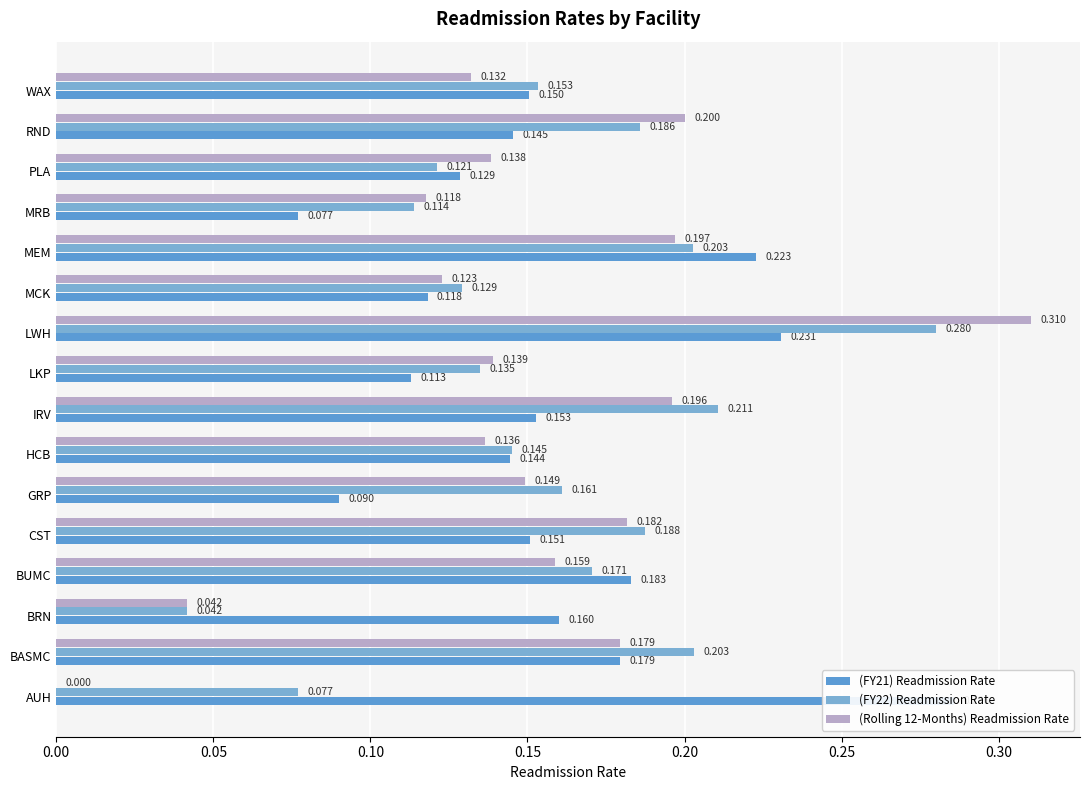

What value does the (FY21) Readmission Rate series have at RND?

0.1